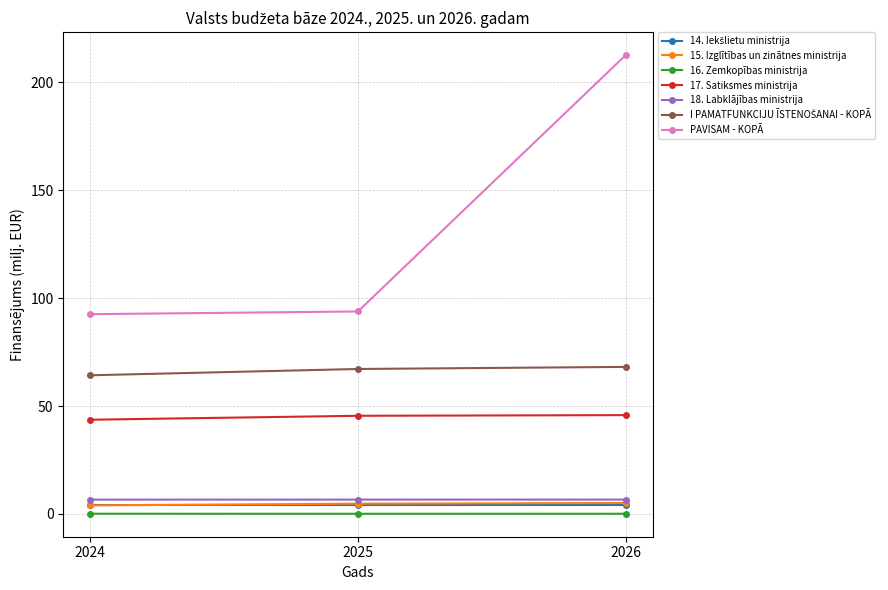

What is the value of the PAVISAM - KOPĀ point at the 3rd from the left?

212.7